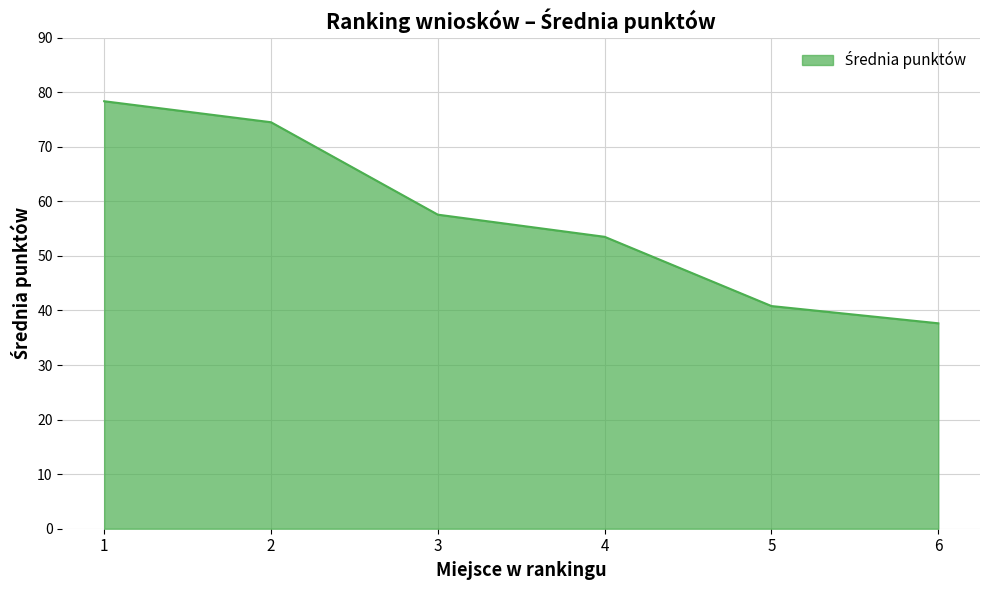

What is the average value?

57.1